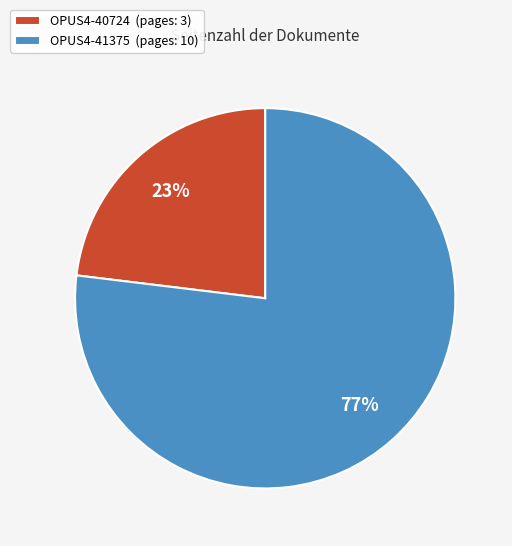

The OPUS4-40724 slice represents 23% of the pie. True or false?

True